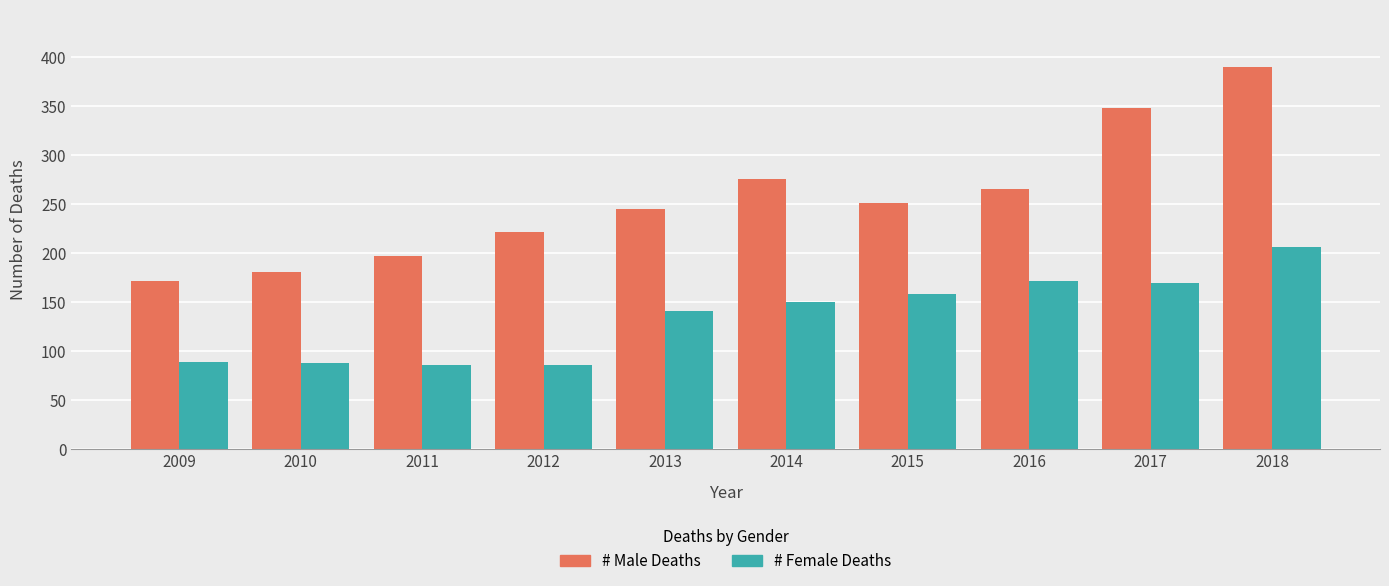

What are all the series names shown in the legend?

# Male Deaths, # Female Deaths